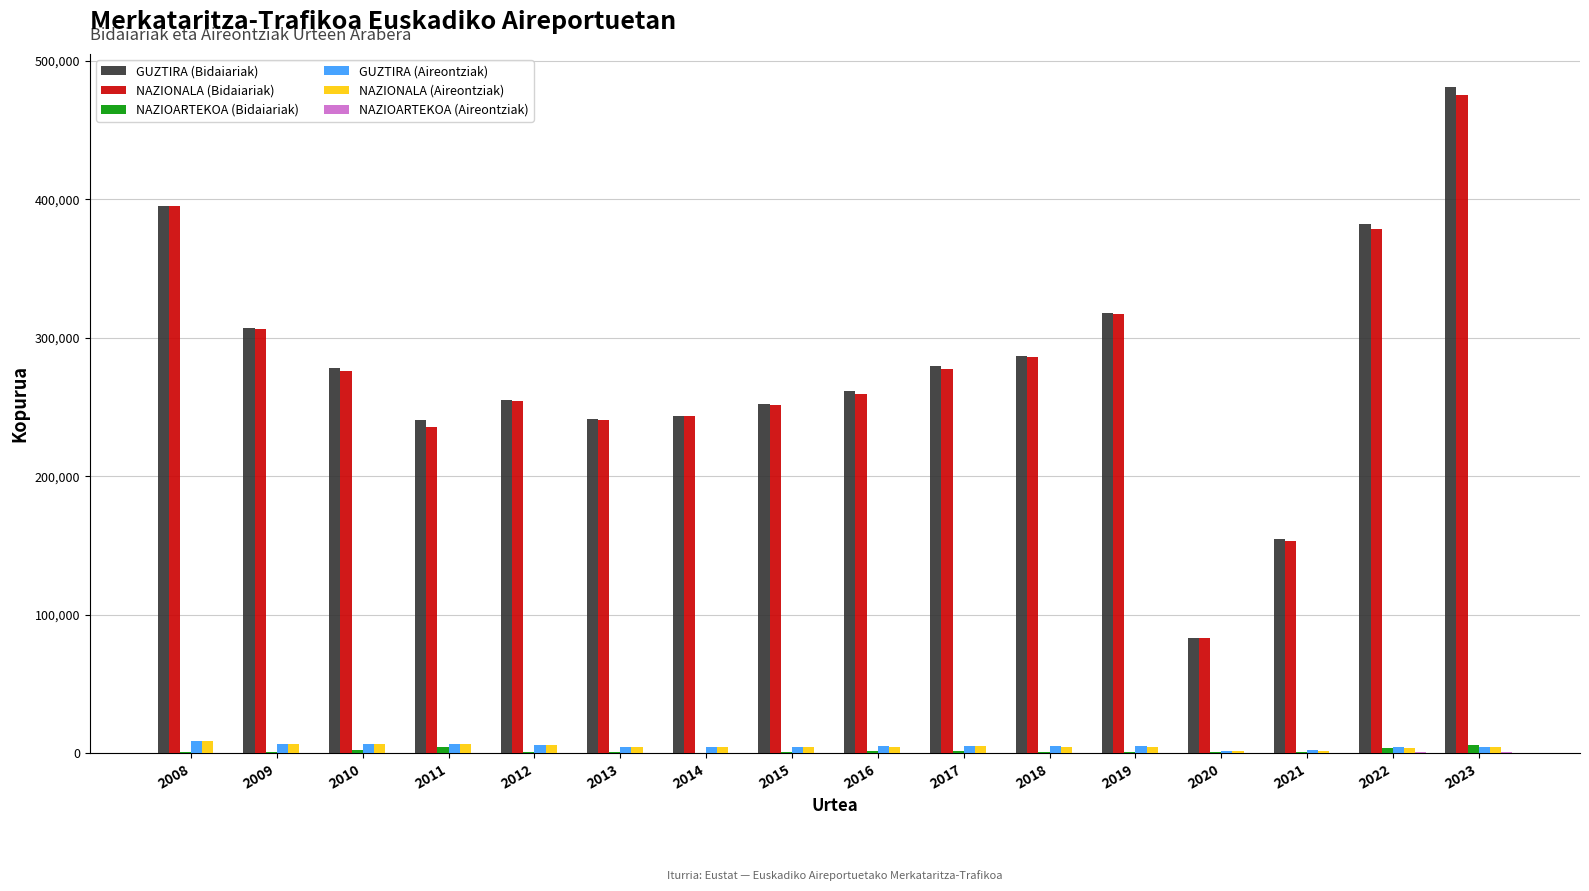

Is it true that NAZIOARTEKOA (Bidaiariak) equals 1952 at 2010?

True